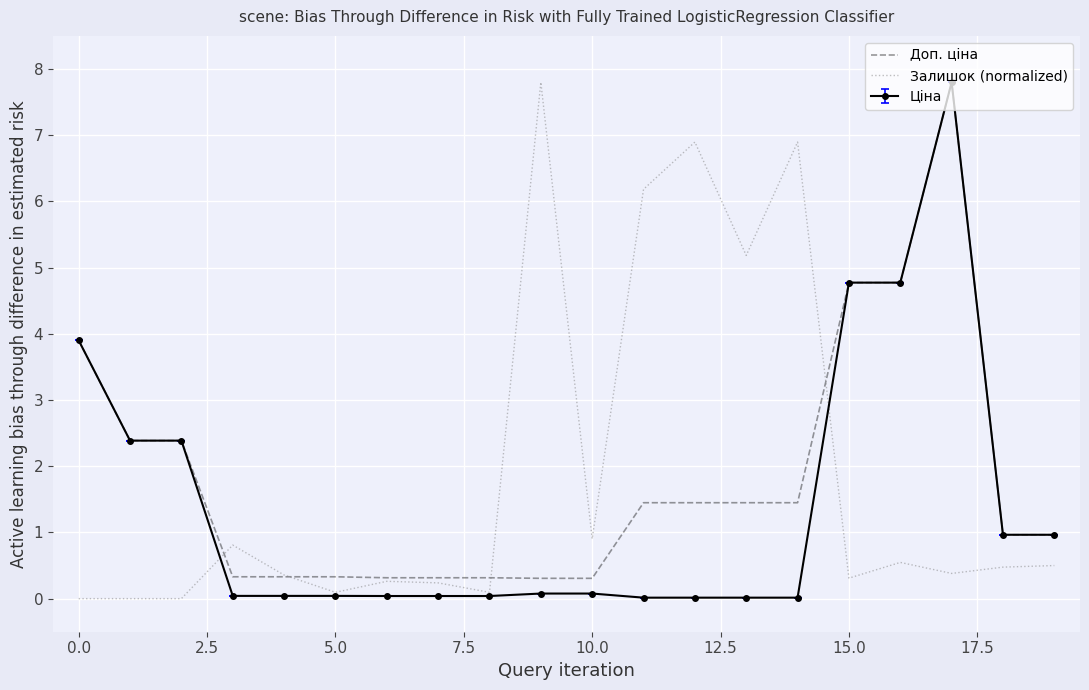

True or false: Доп. ціна has more than 0 interior local peaks.

True